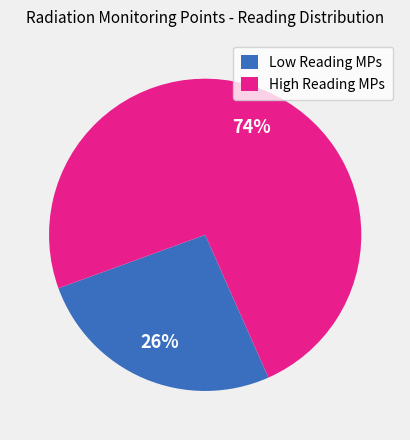

Is it true that Low Reading MPs is 20% of the pie?

False